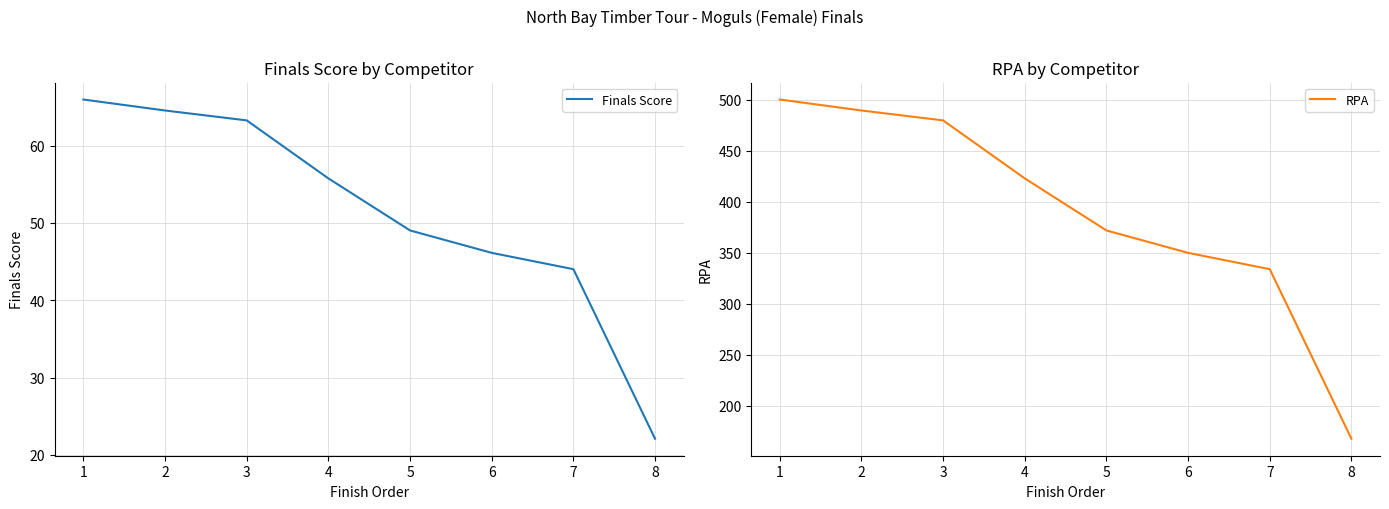

True or false: Finals Score and RPA intersect in this chart.

False